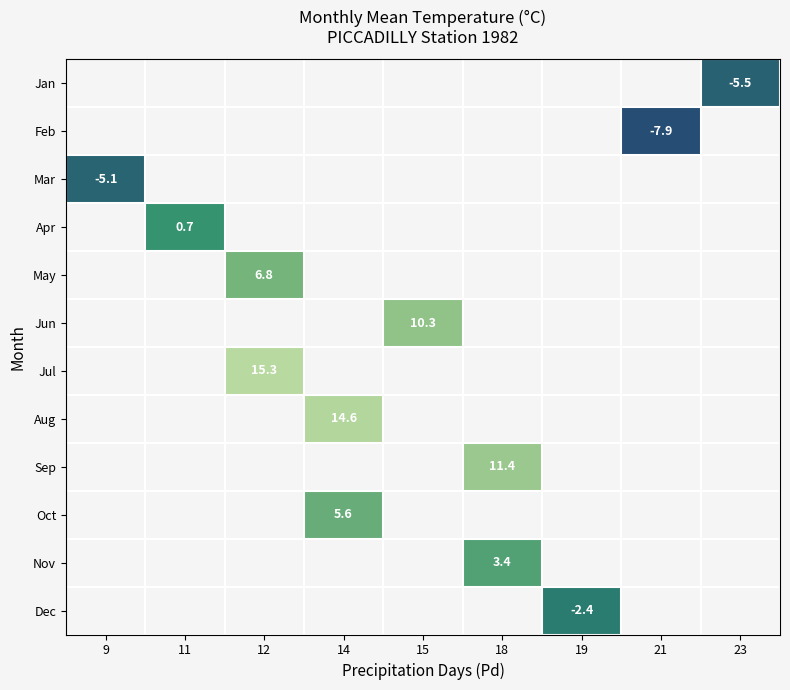

What is the maximum value shown in the chart?

15.3